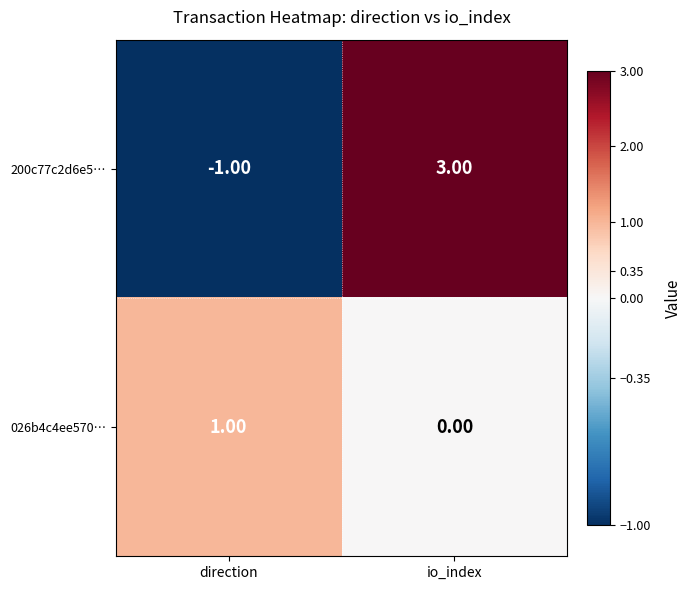

At which label is 200c77c2d6e5… closest to 1?

direction